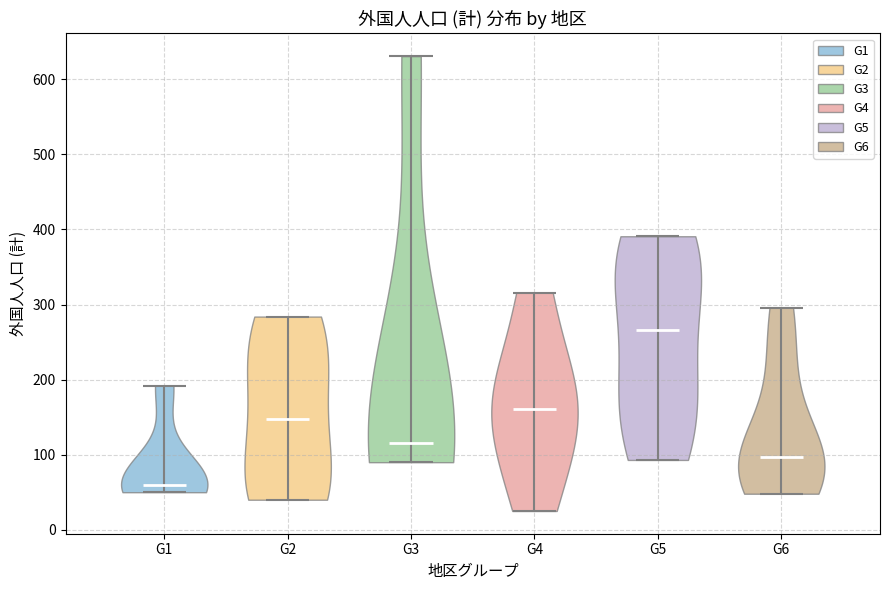

Reading left to right, read every violin against the y-axis: where its median line is, and the lowest and highest points it reaches. The values are not printed on the chart, so give them approximately, as read against the axis.

G1: median line 60, lowest point 50, highest point 190
G2: median line 150, lowest point 40, highest point 280
G3: median line 120, lowest point 90, highest point 630
G4: median line 160, lowest point 30, highest point 320
G5: median line 270, lowest point 90, highest point 390
G6: median line 100, lowest point 50, highest point 300